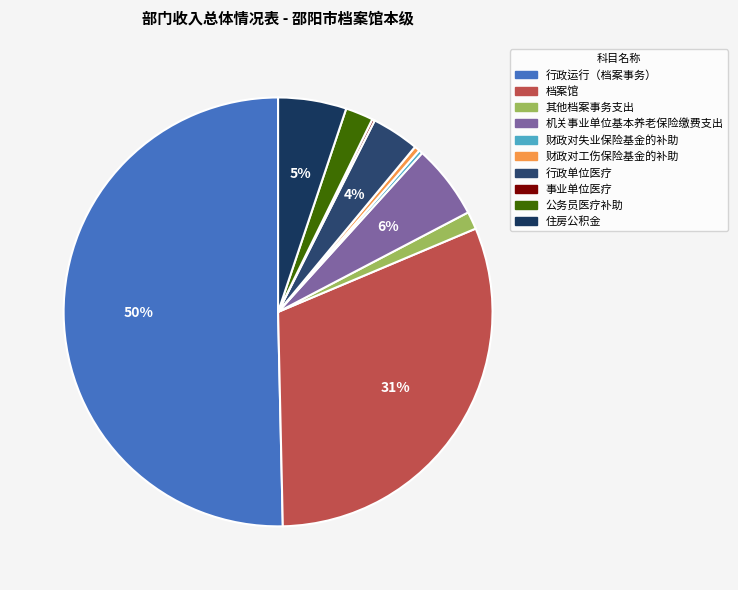

What is the largest slice in the pie chart?

行政运行（档案事务）